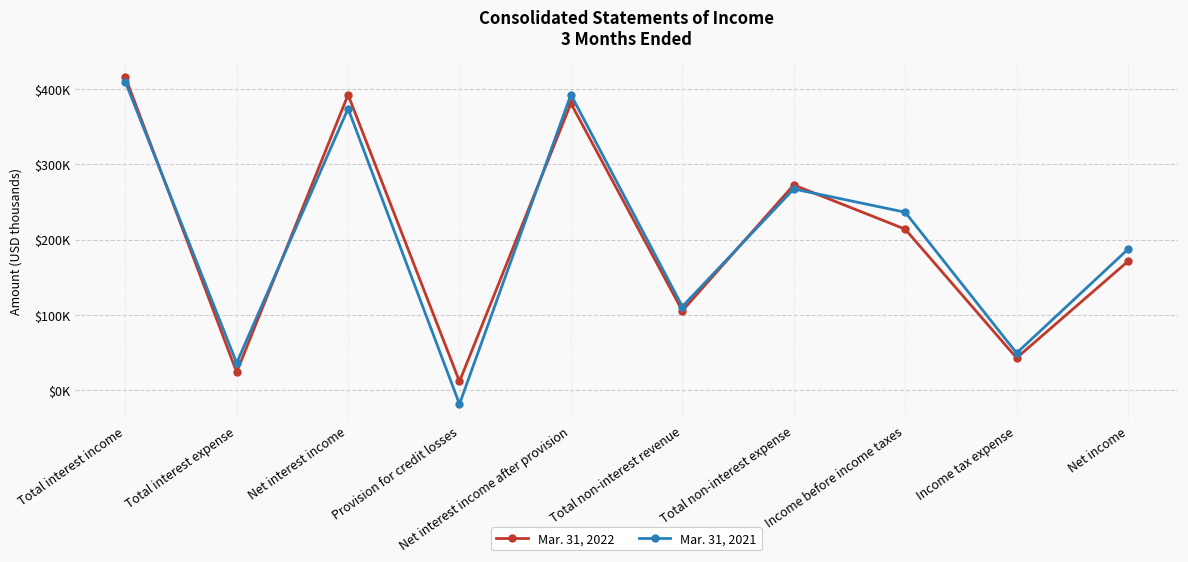

How many intersections are there between Mar. 31, 2022 and Mar. 31, 2021?

5